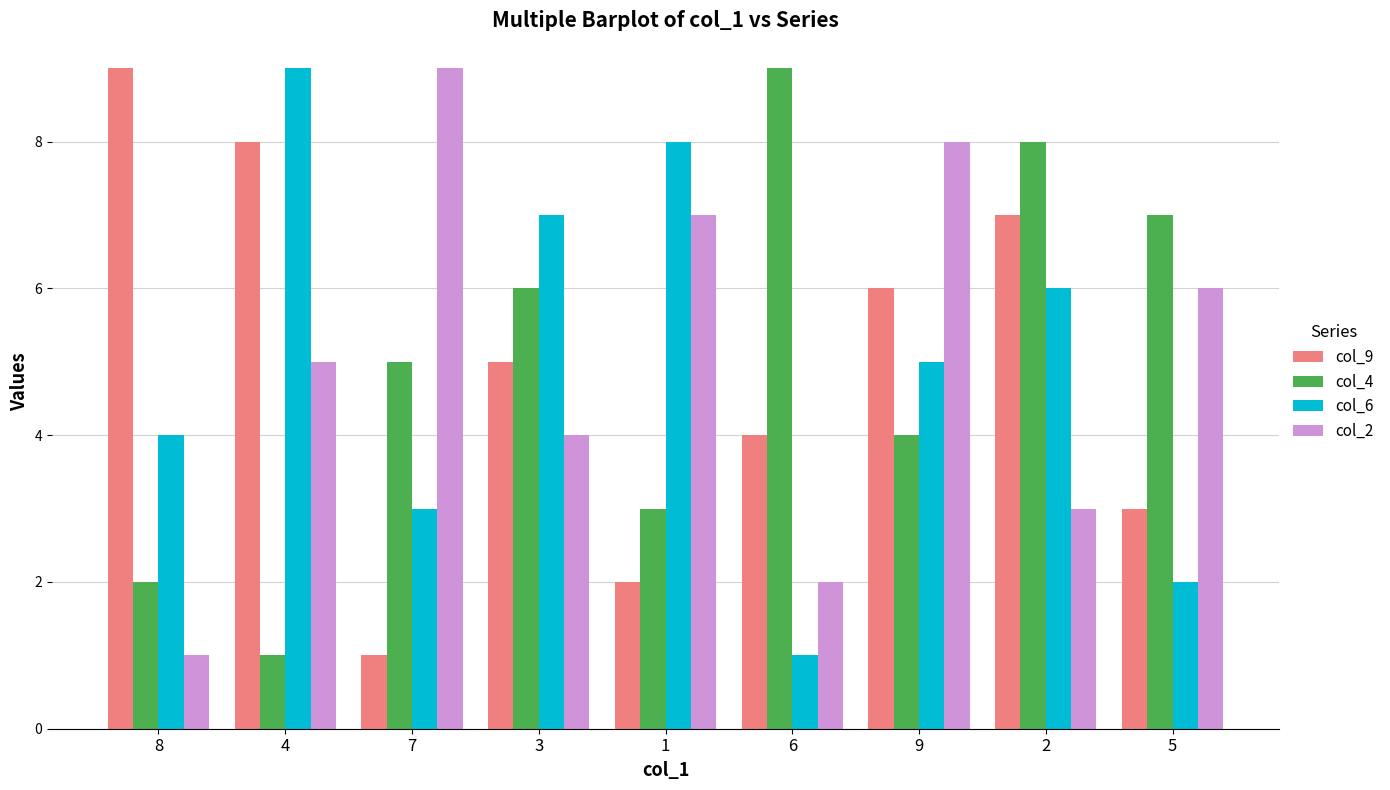

True or false: col_4 has a value of 8 at 7.

False